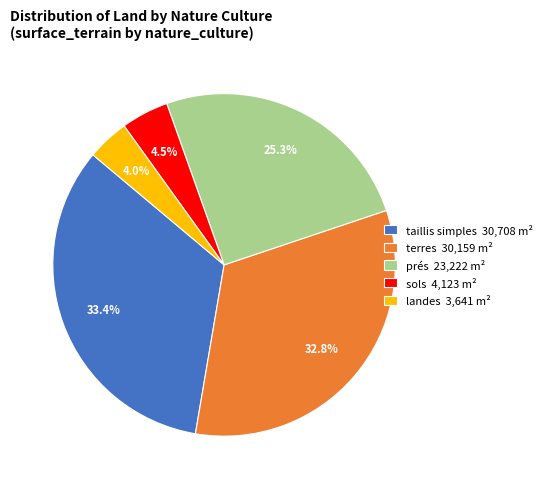

How many slices are in this pie chart?

5